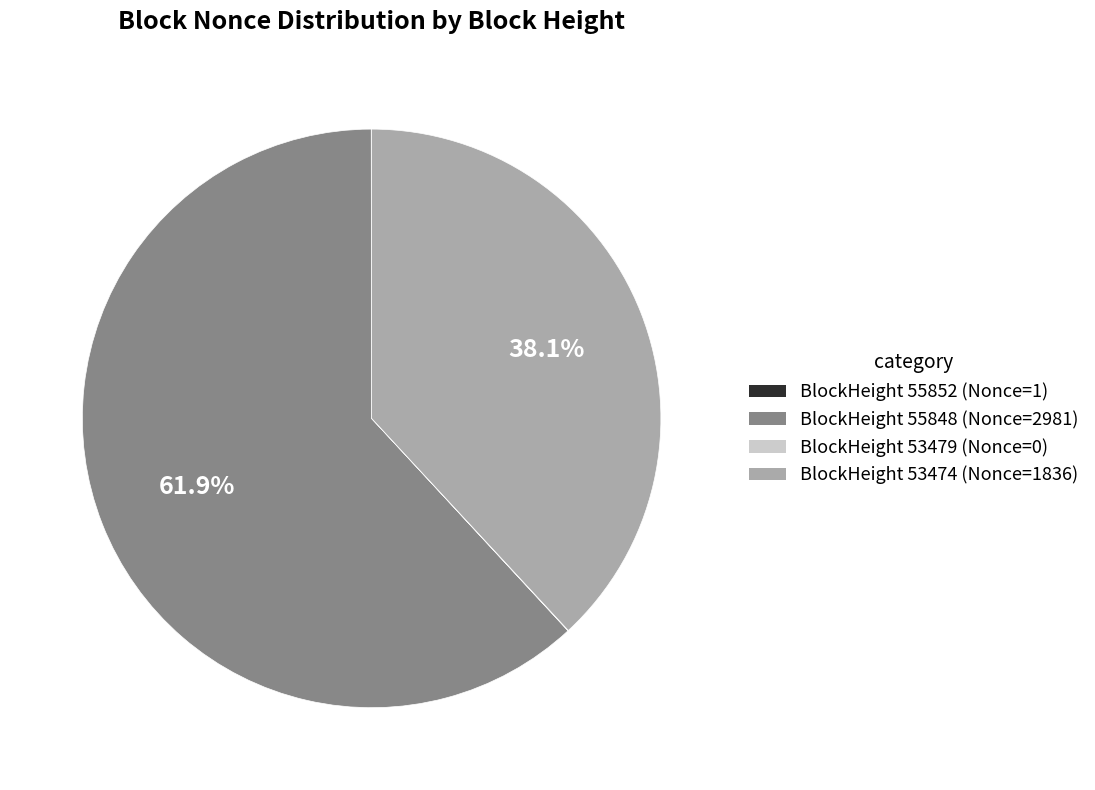

What is the total percentage of BlockHeight 53474 (Nonce=1836) and BlockHeight 55848 (Nonce=2981)?

100.0%